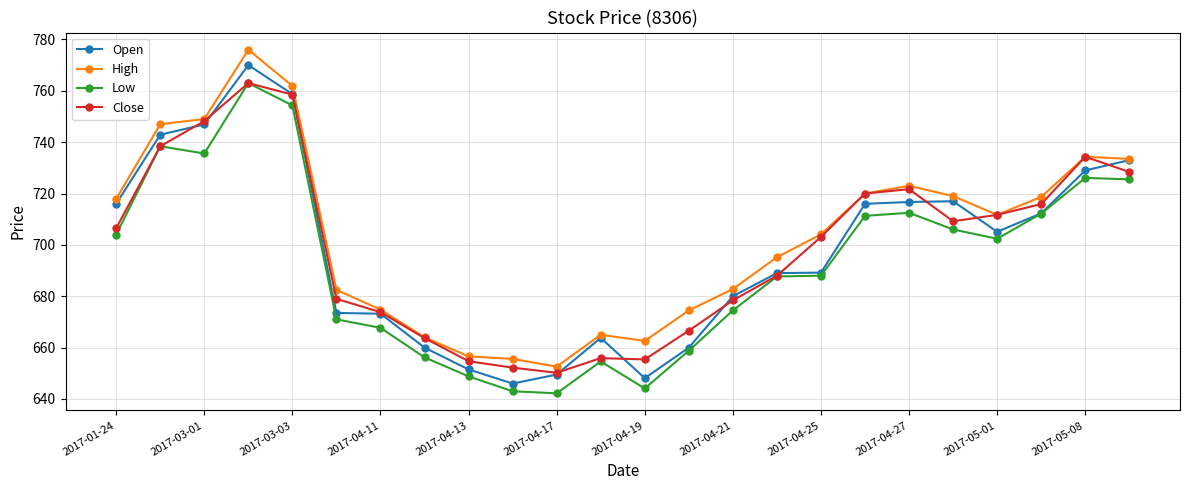

How many lines are shown in the chart?

4